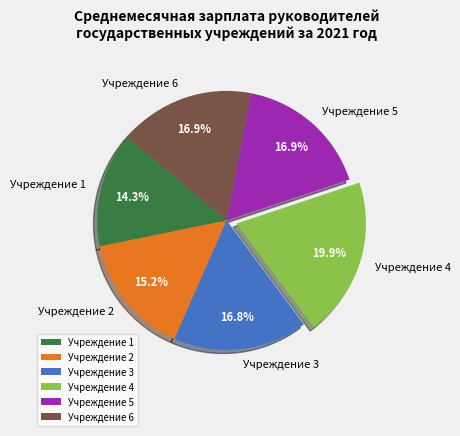

Which has a higher value, Учреждение 4 or Учреждение 5?

Учреждение 4